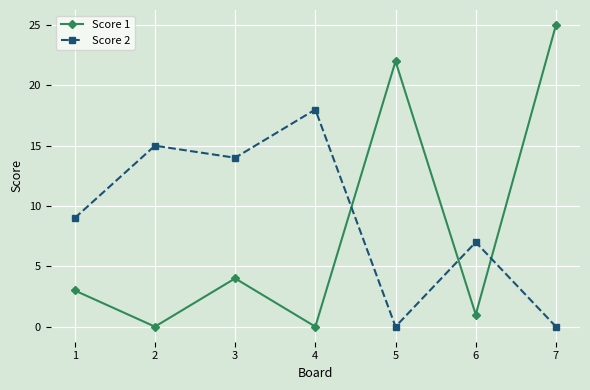

At which label does Score 2 reach its peak?

4